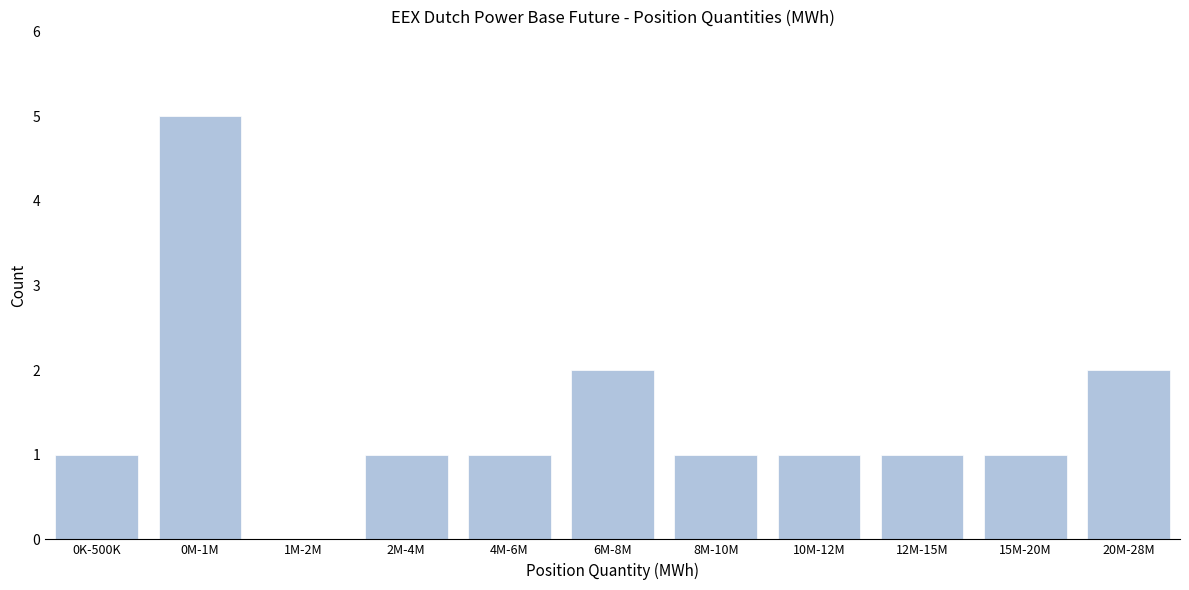

Reading left to right, what are all the values shown in this chart?

0K-500K=1	0M-1M=5	1M-2M=0	2M-4M=1	4M-6M=1	6M-8M=2	8M-10M=1	10M-12M=1	12M-15M=1	15M-20M=1	20M-28M=2